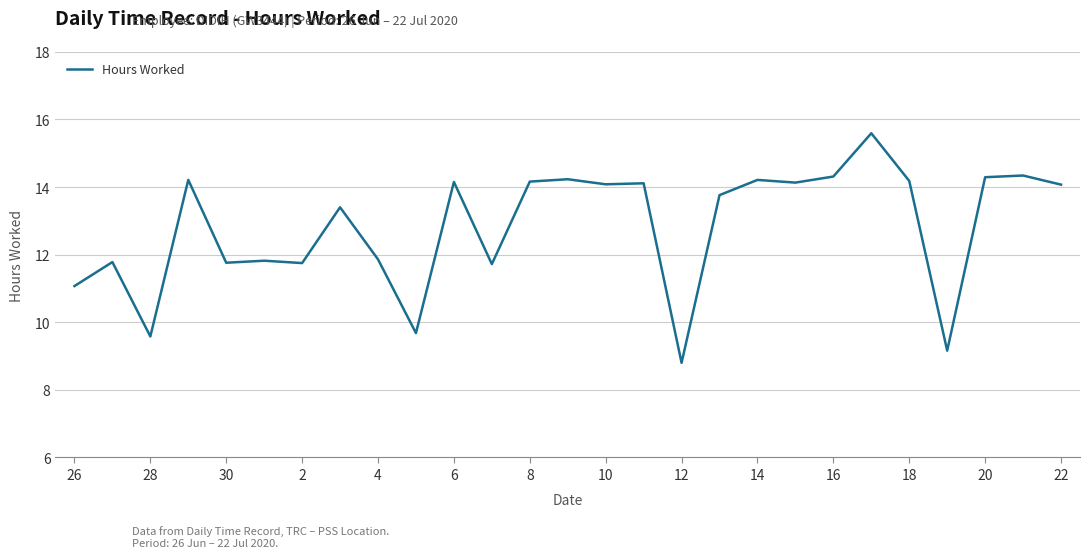

What is the maximum value shown in the chart?

15.6